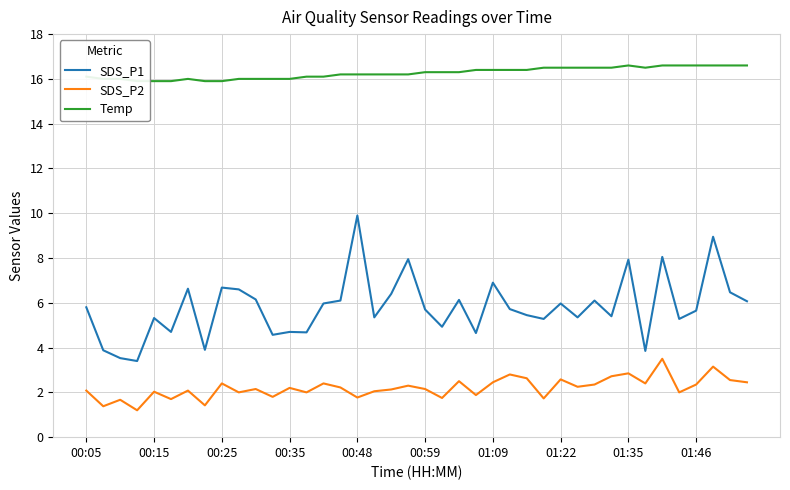

At which category is the sum across all series the highest?

37